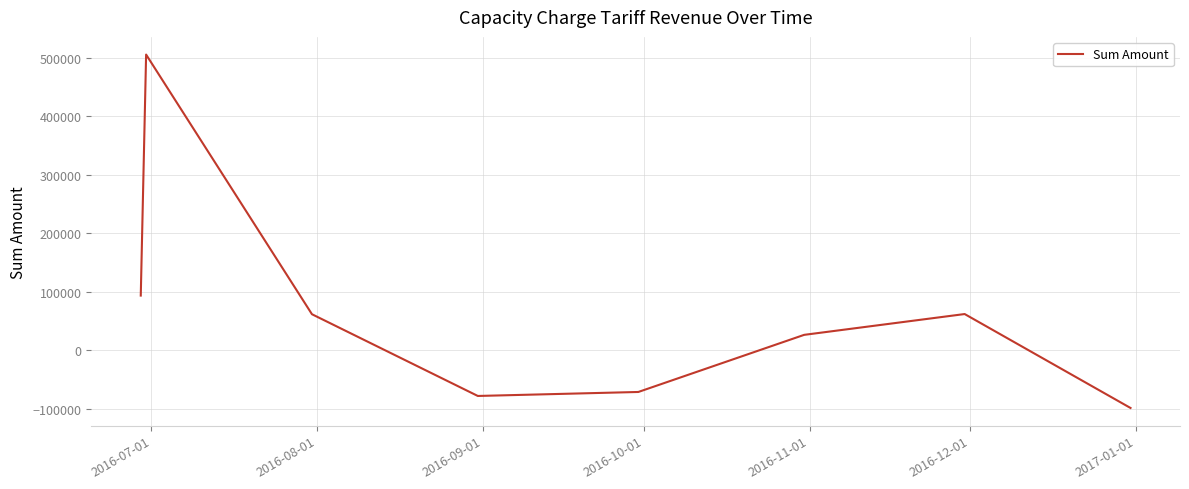

Count the number of values greater than 61859.

4